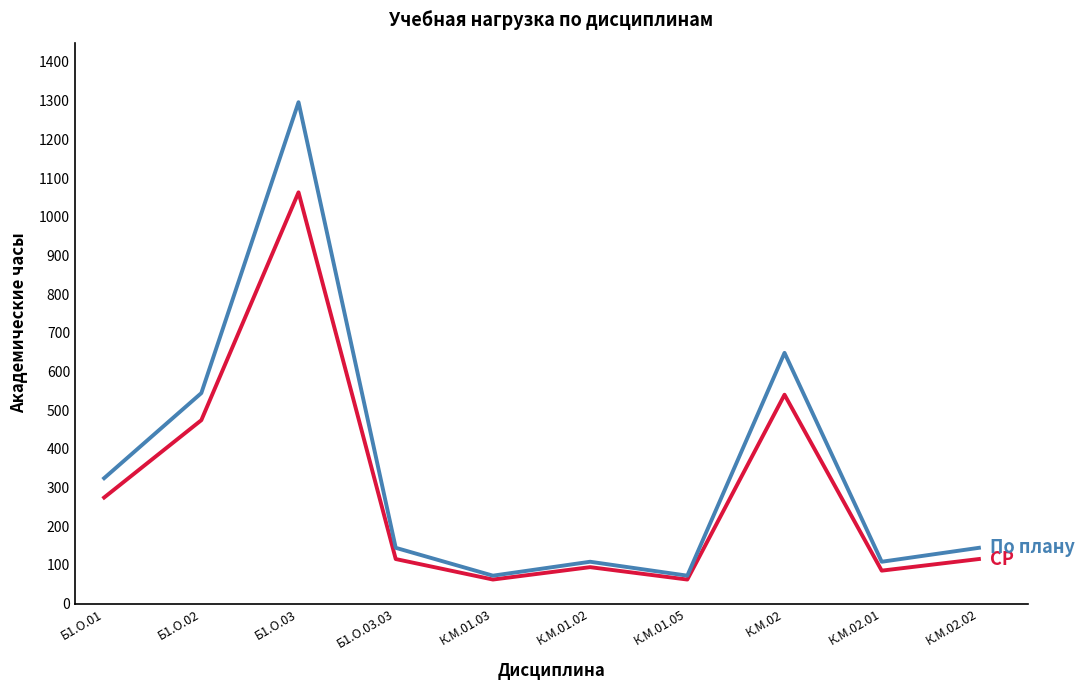

What is the total value across all series at К.М.01.02?

202.0